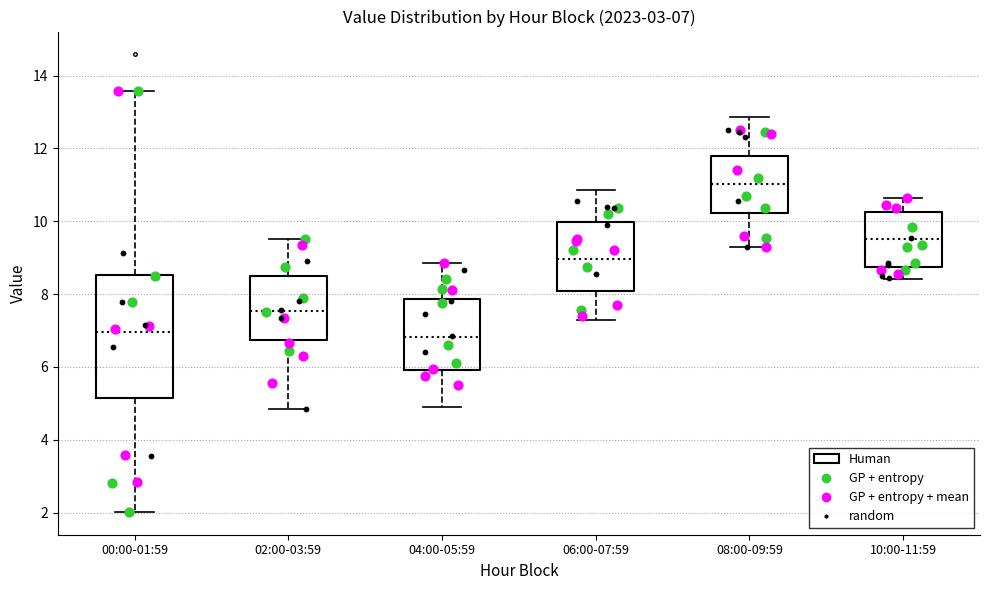

Comparing the boxes themselves (not the whiskers), which one is the tallest?

00:00-01:59